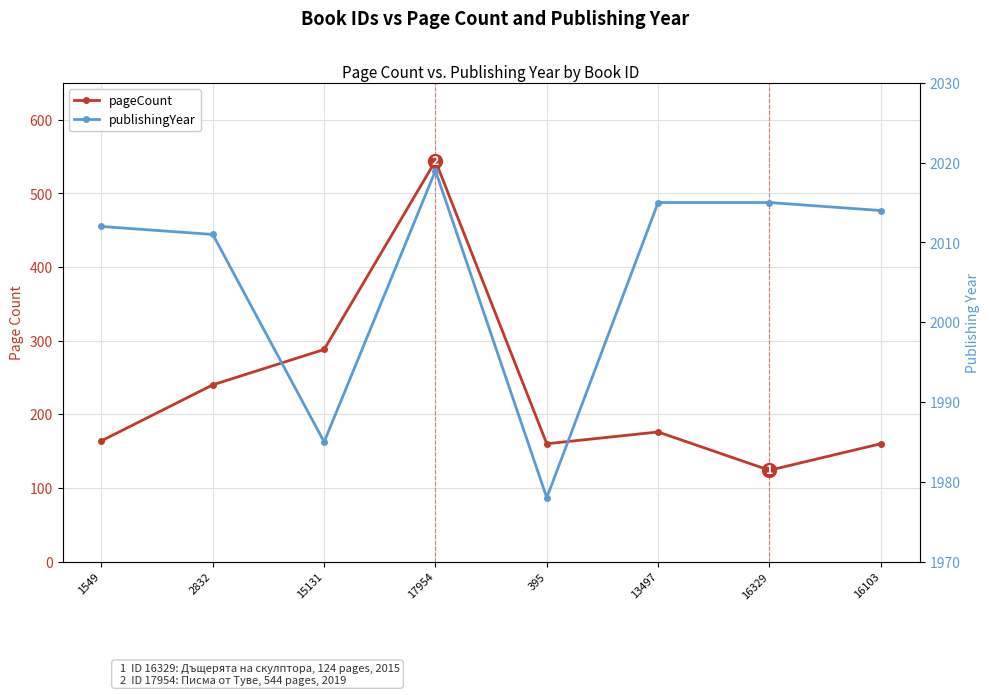

What is the sum of the pageCount values at 15131 and 2832?

528